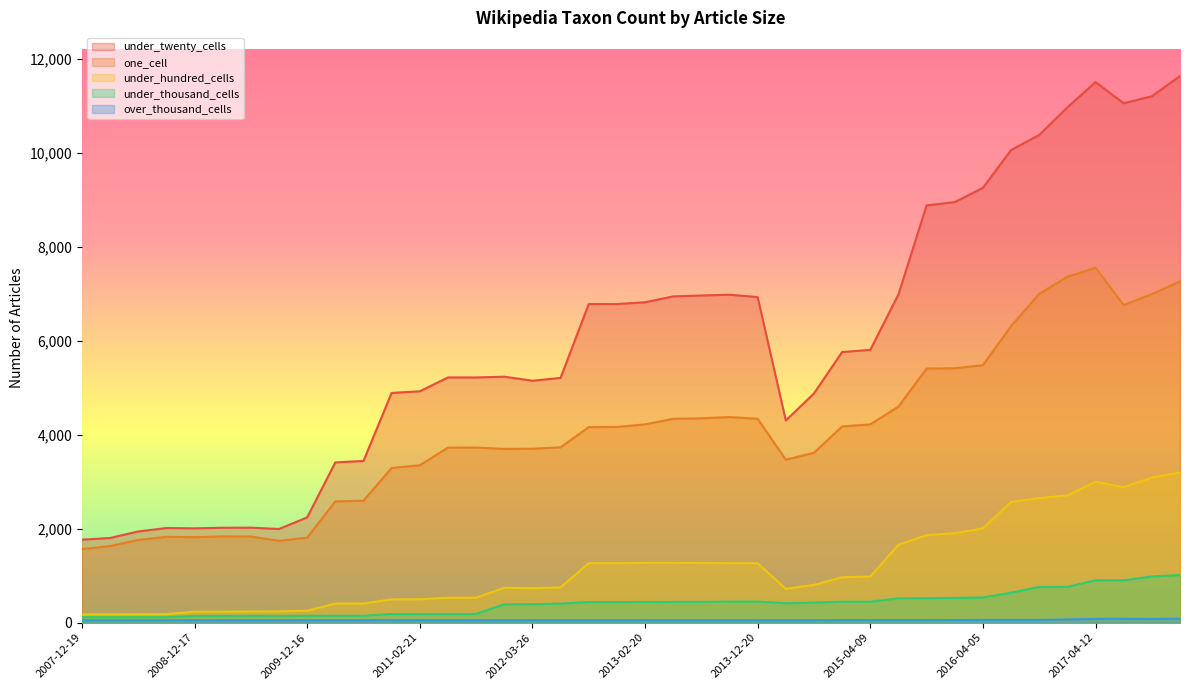

At which category does under_hundred_cells reach its first local peak?

2012-01-18